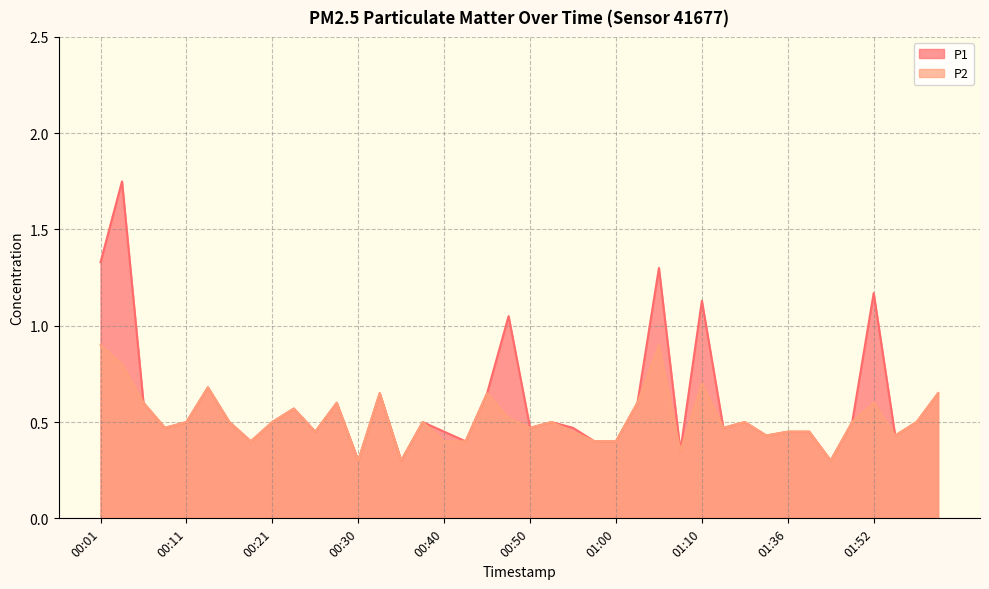

What is the difference between the P1 values at 00:03 and 01:52?

0.6